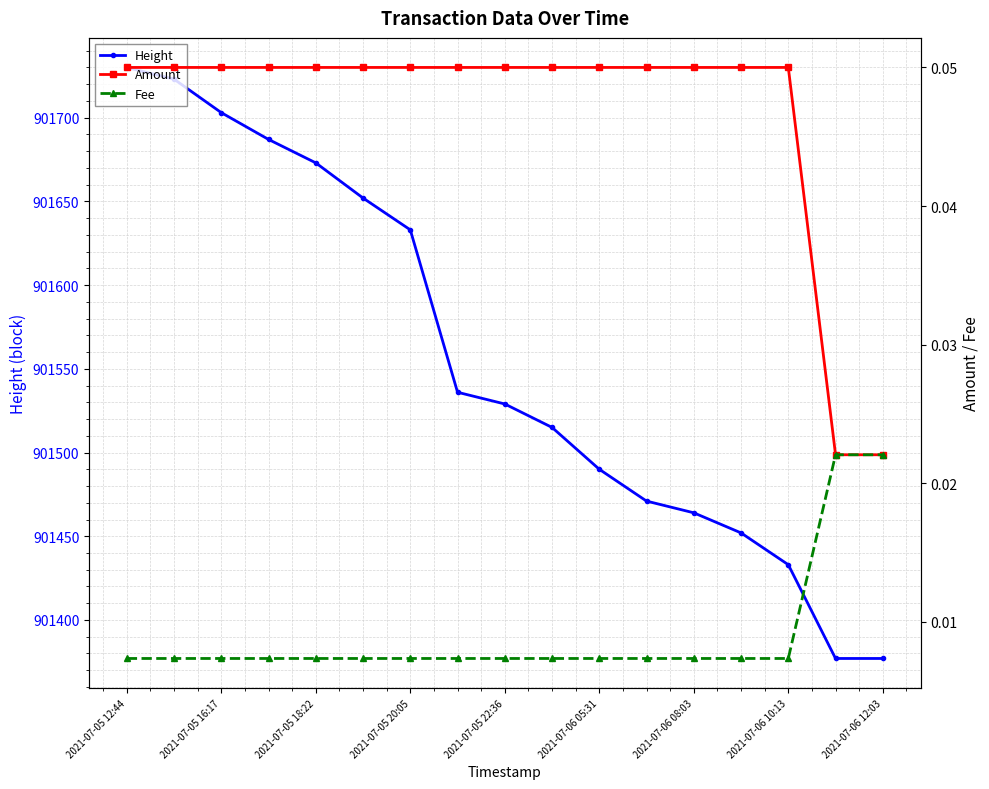

Which series has the largest total across all categories?

Height